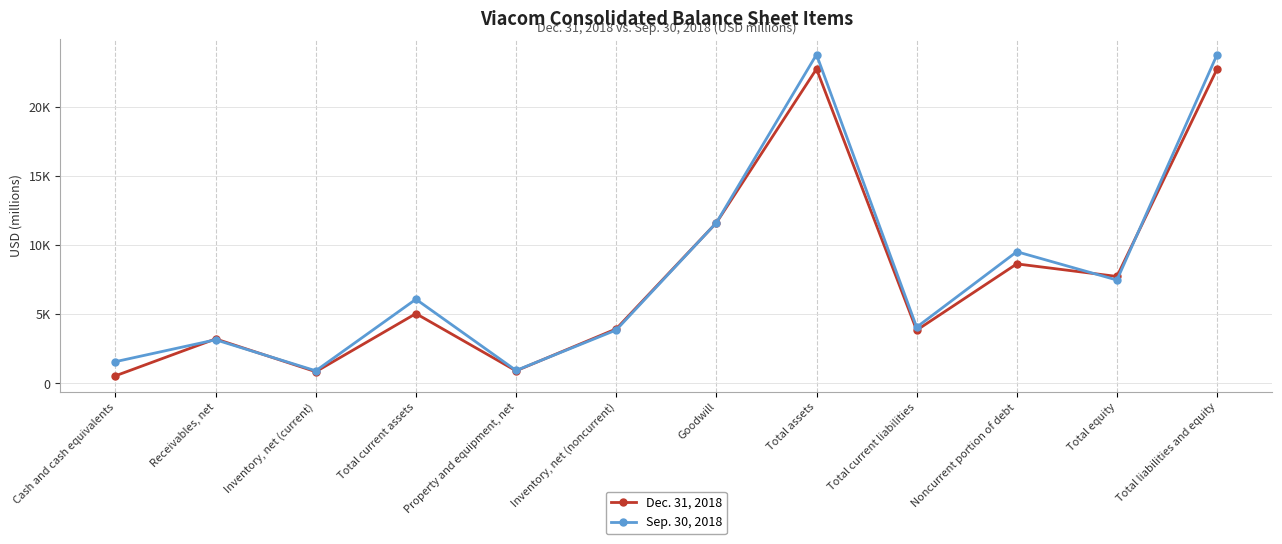

At which category is the sum across all series the highest?

Total assets